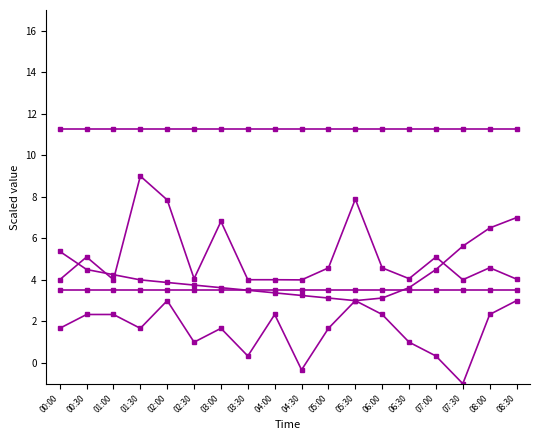

True or false: Min_cycle has a value of 4.7 at 02:30.

False